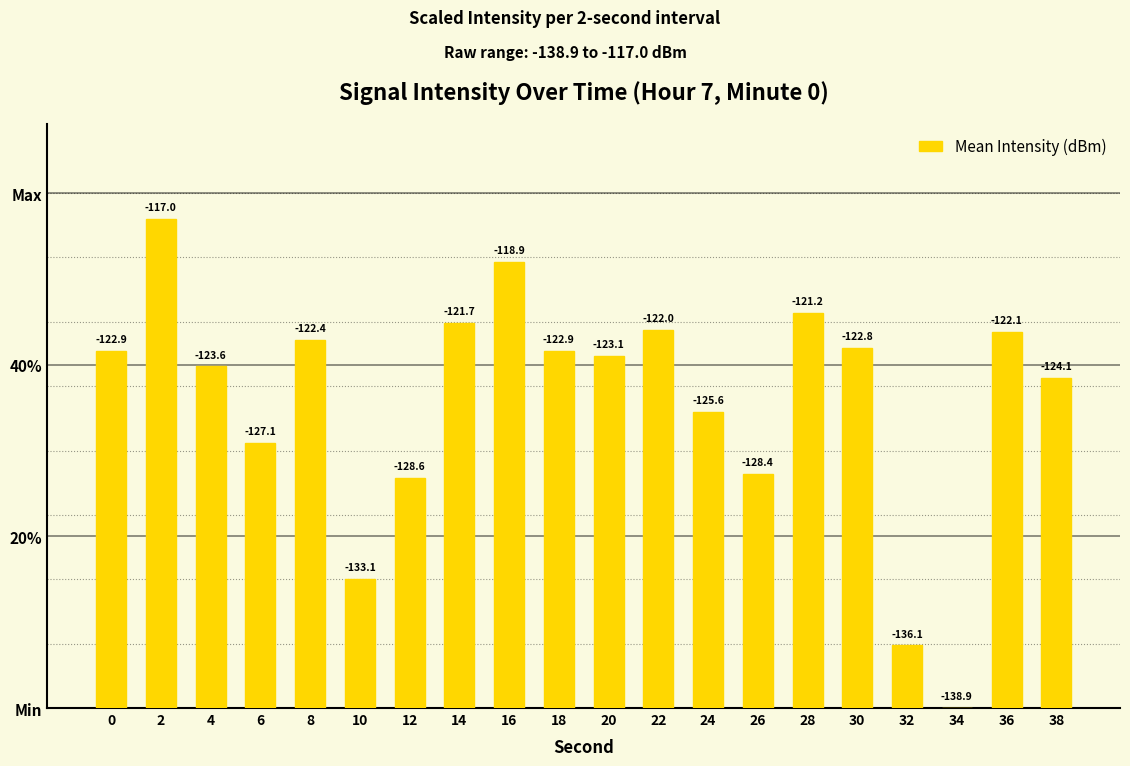

Reading right to left, transcribe all the data shown in this chart.

38=38.5	36=43.8	34=0.0	32=7.3	30=41.9	28=46.0	26=27.3	24=34.5	22=44.1	20=41.0	18=41.6	16=52.0	14=44.9	12=26.8	10=15.1	8=42.9	6=30.9	4=39.8	2=57.0	0=41.6